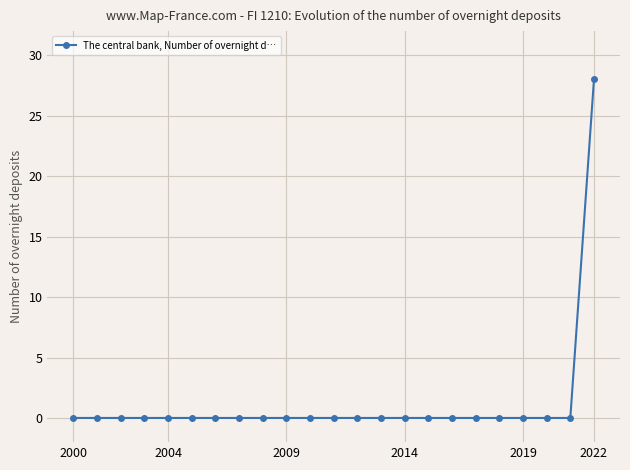

How many categories are shown in the chart?

23